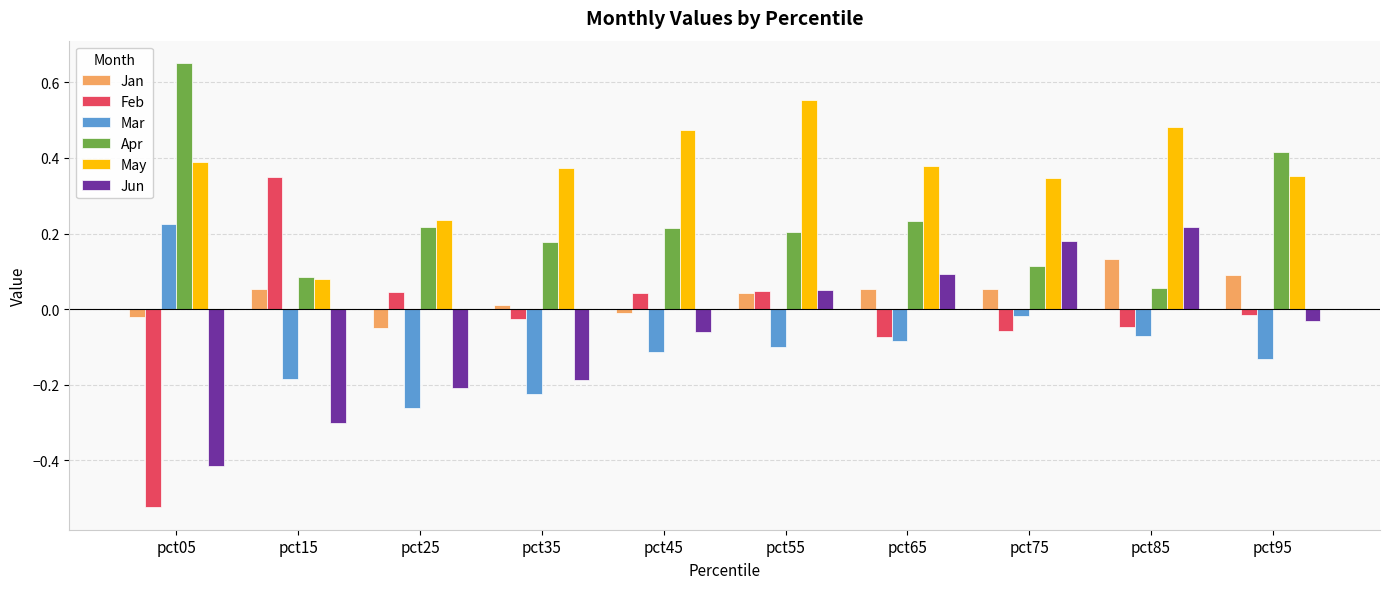

What is the total value across all series at pct55?

0.8